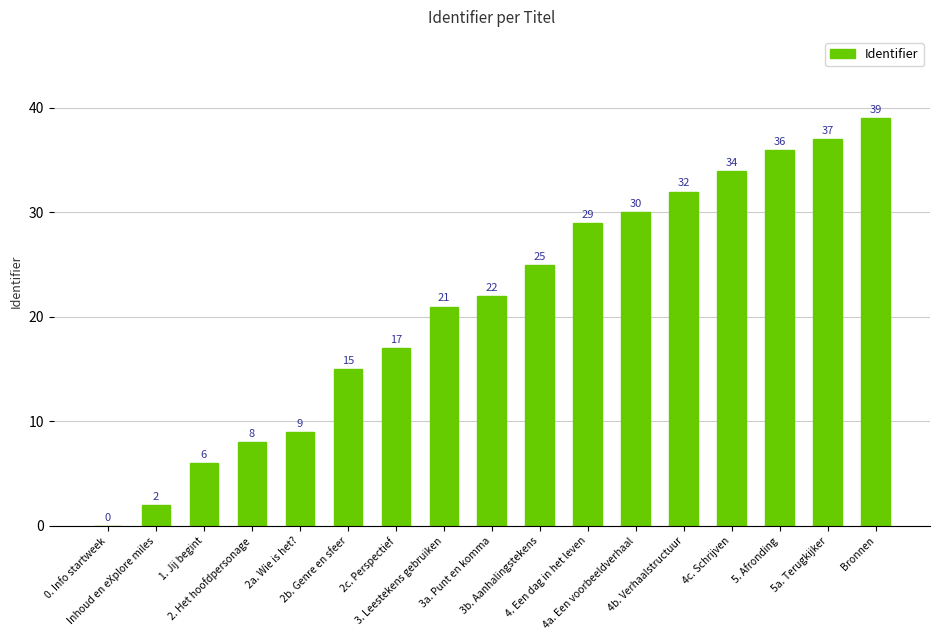

How many positive values are there?

16